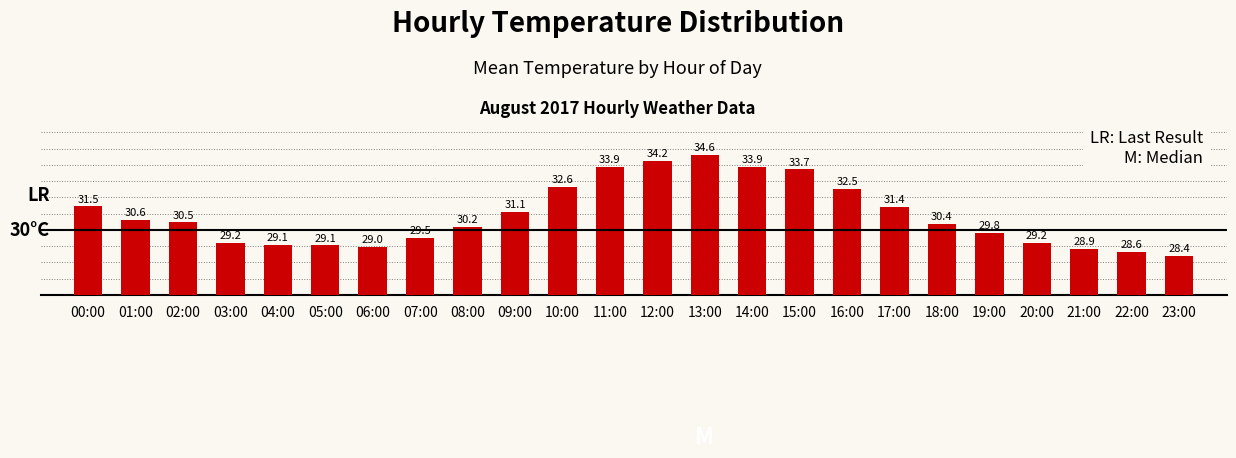

What is the smallest value displayed?

28.4